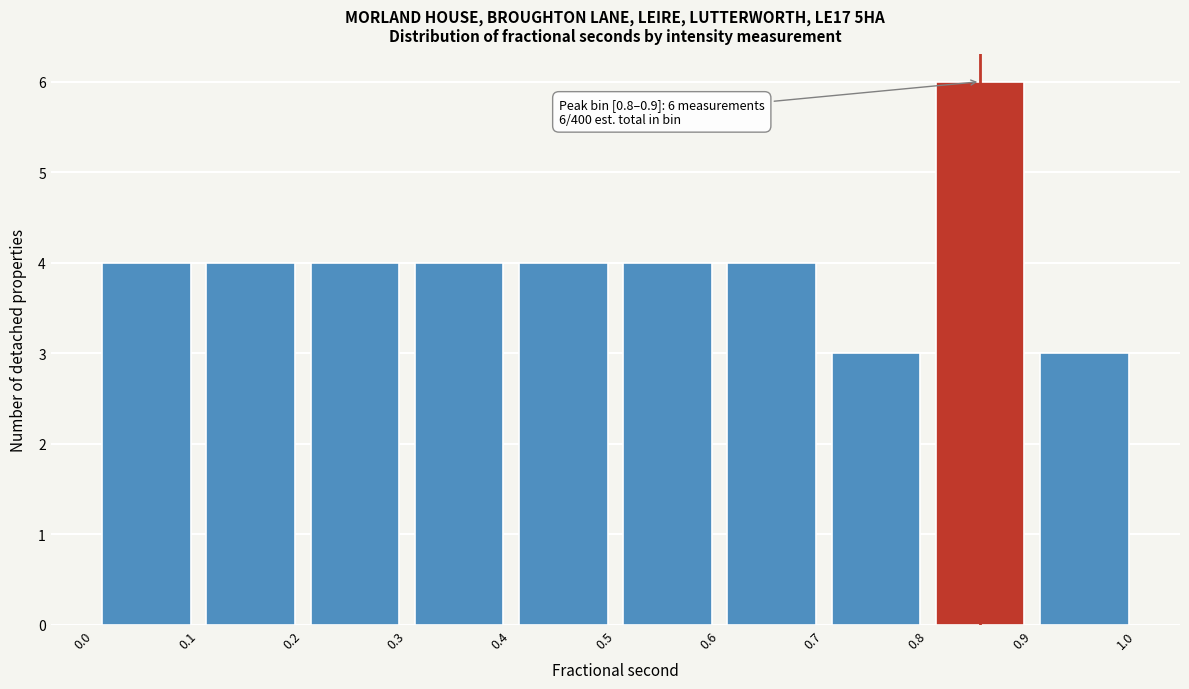

Which range on the x-axis has the tallest bar?

0.8 to 0.9